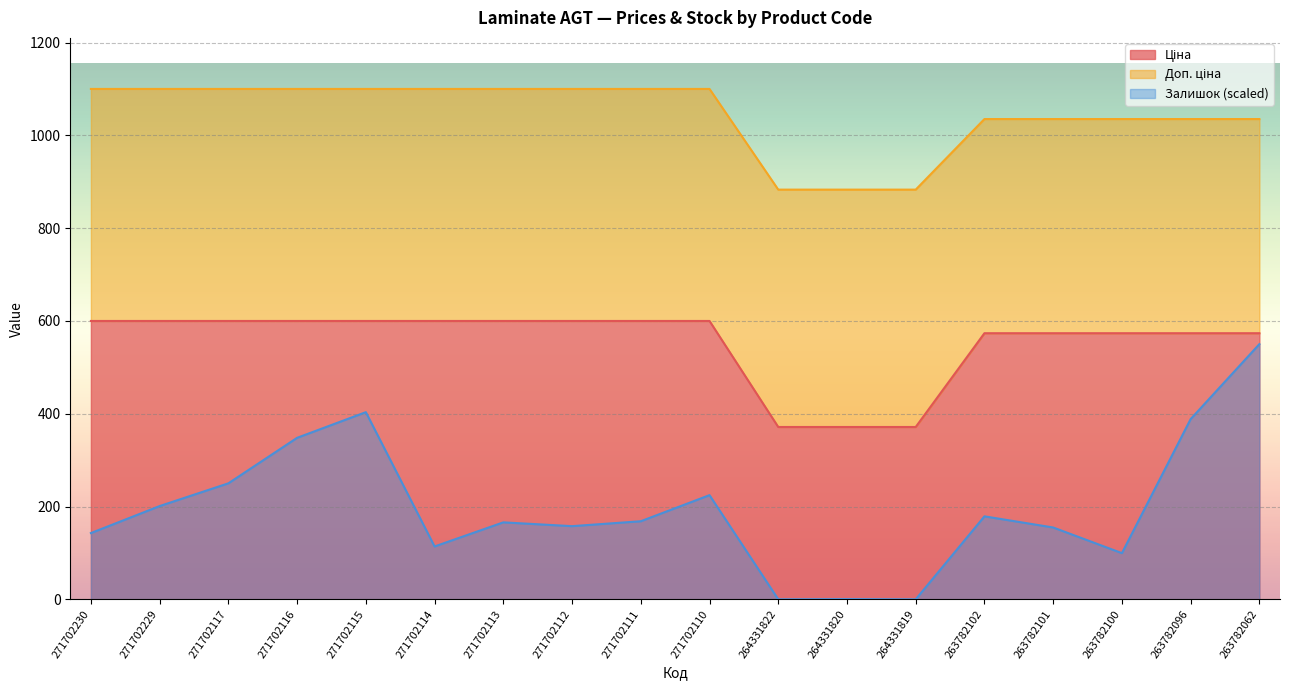

What is the minimum value for Ціна?

371.4